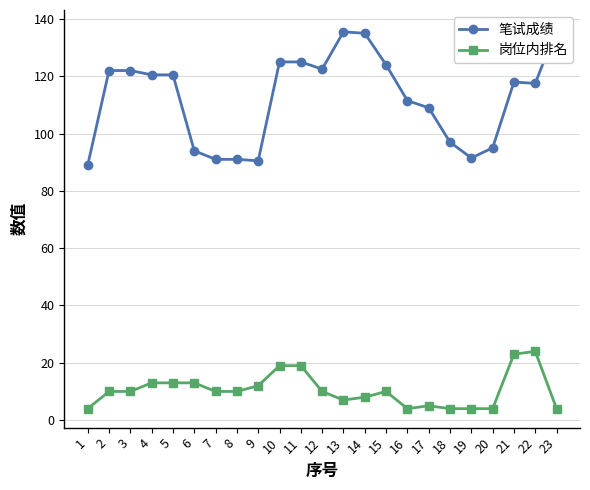

Which series has the largest total across all categories?

笔试成绩